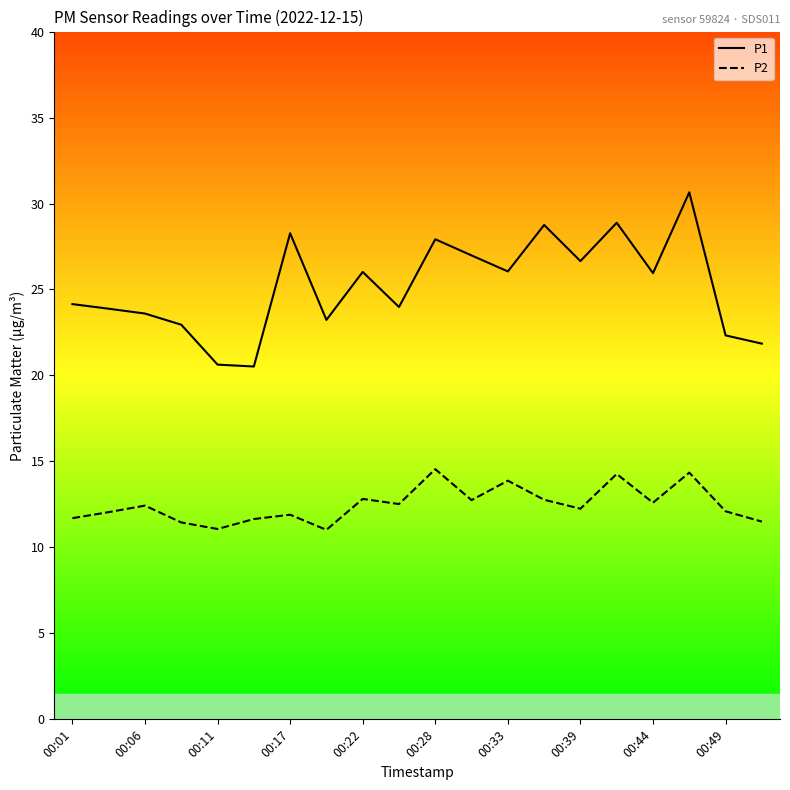

Which series has the widest spread of values?

P1